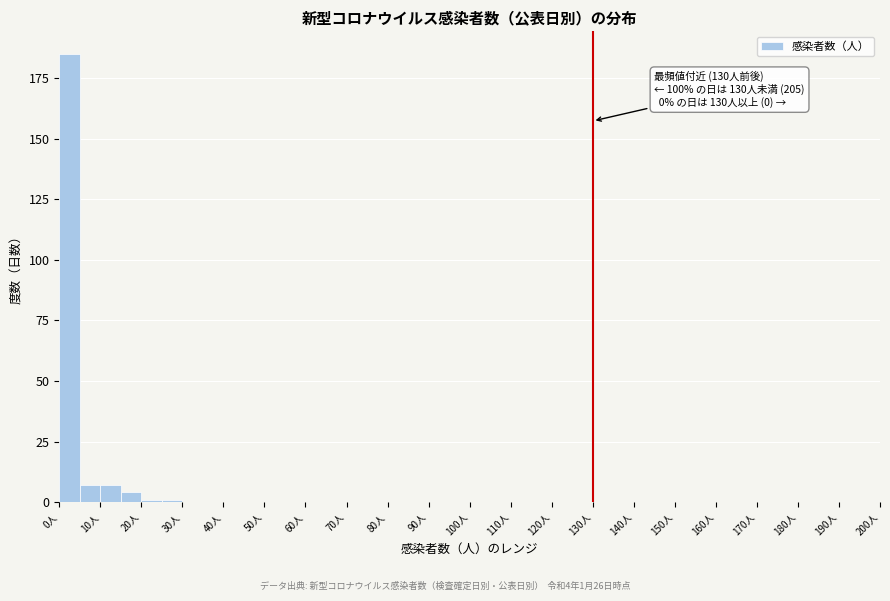

Which range on the x-axis has the tallest bar?

0 to 5